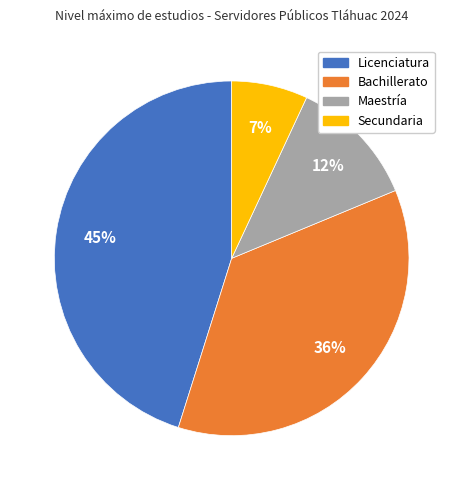

The Secundaria slice represents 7% of the pie. True or false?

True